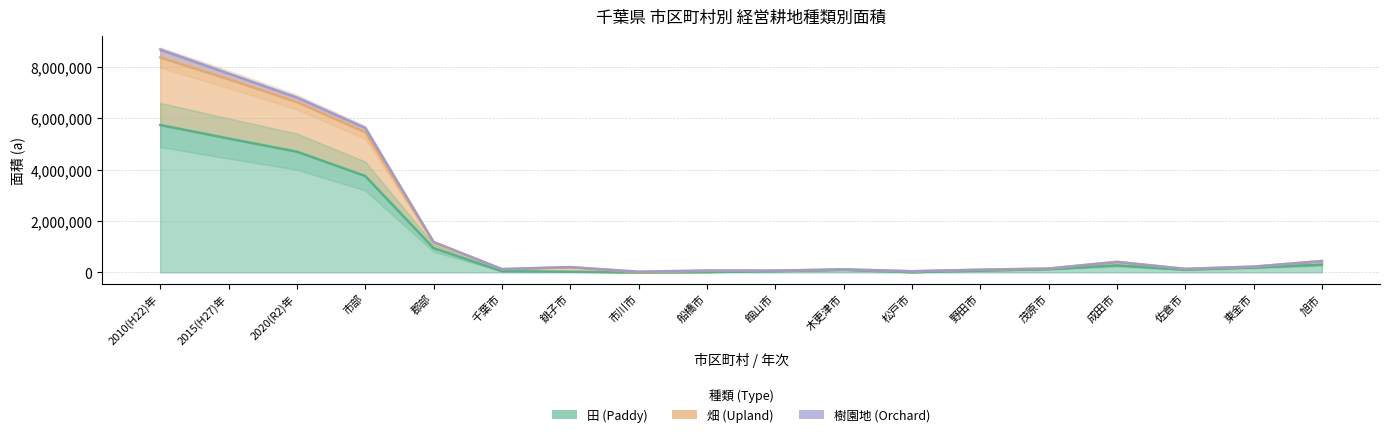

Count the number of categories in the chart.

18